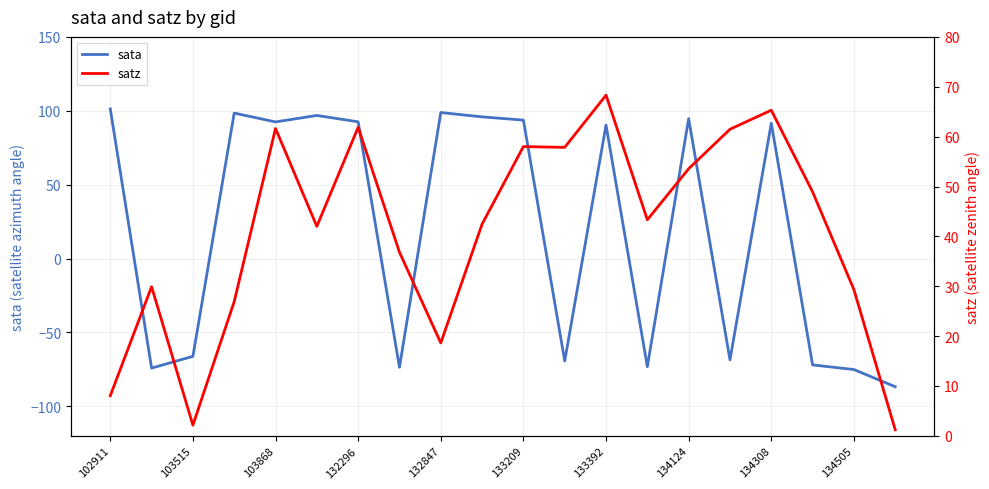

What is the sum of all satz values?

817.8